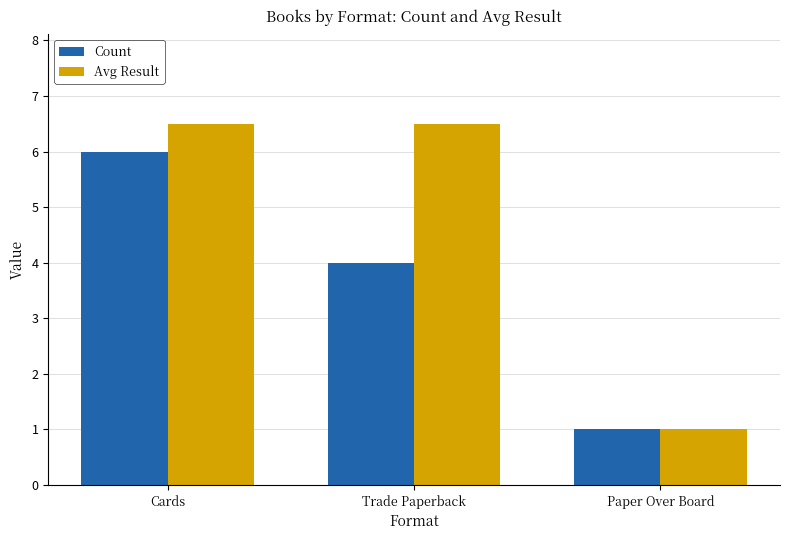

Which series has the largest range (max minus min)?

Avg Result